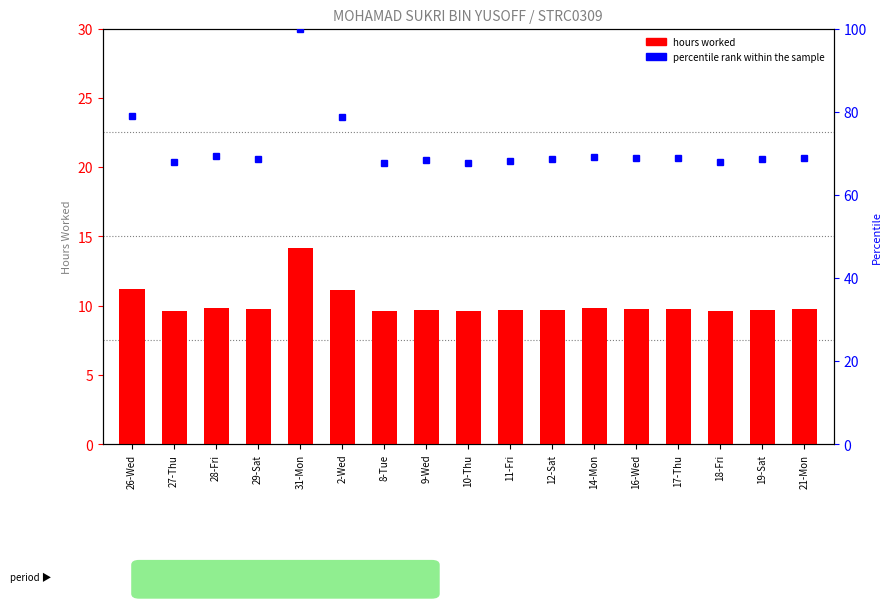

True or false: percentile rank within the sample has a value of 69.2 at 14-Mon.

True